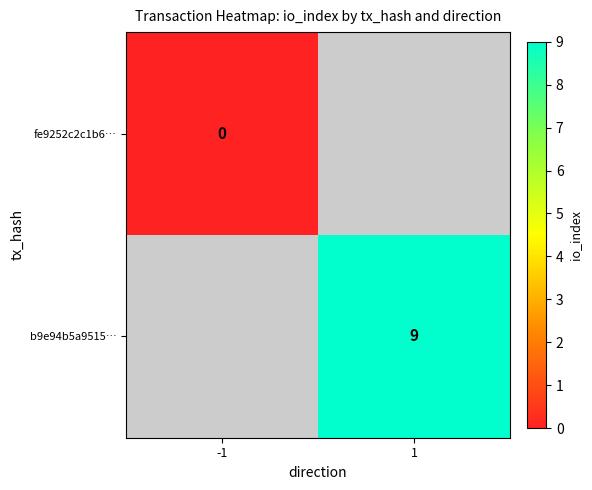

Is the value of b9e94b5a9515… at 1 greater than the value of fe9252c2c1b6… at -1?

Yes